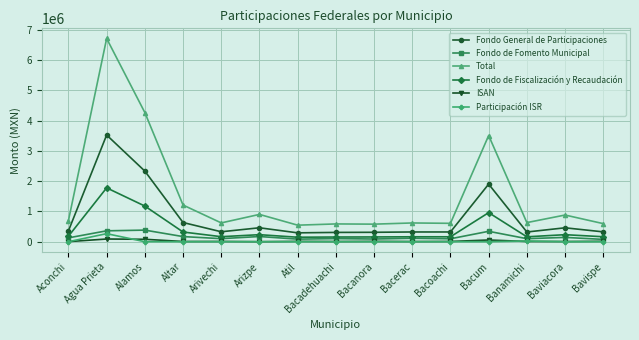

How many data points does each series have?

15